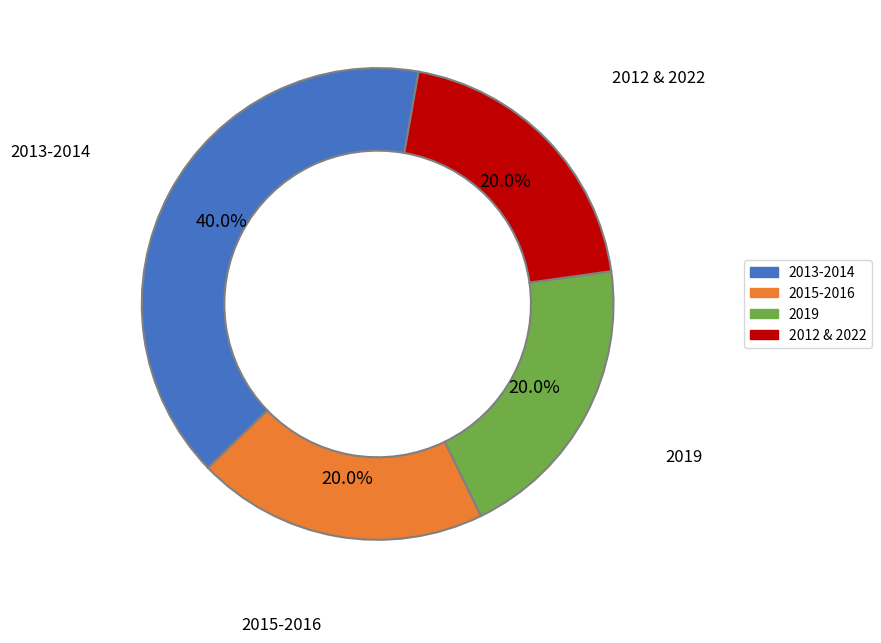

Between 2015-2016 and 2013-2014, which is larger?

2013-2014